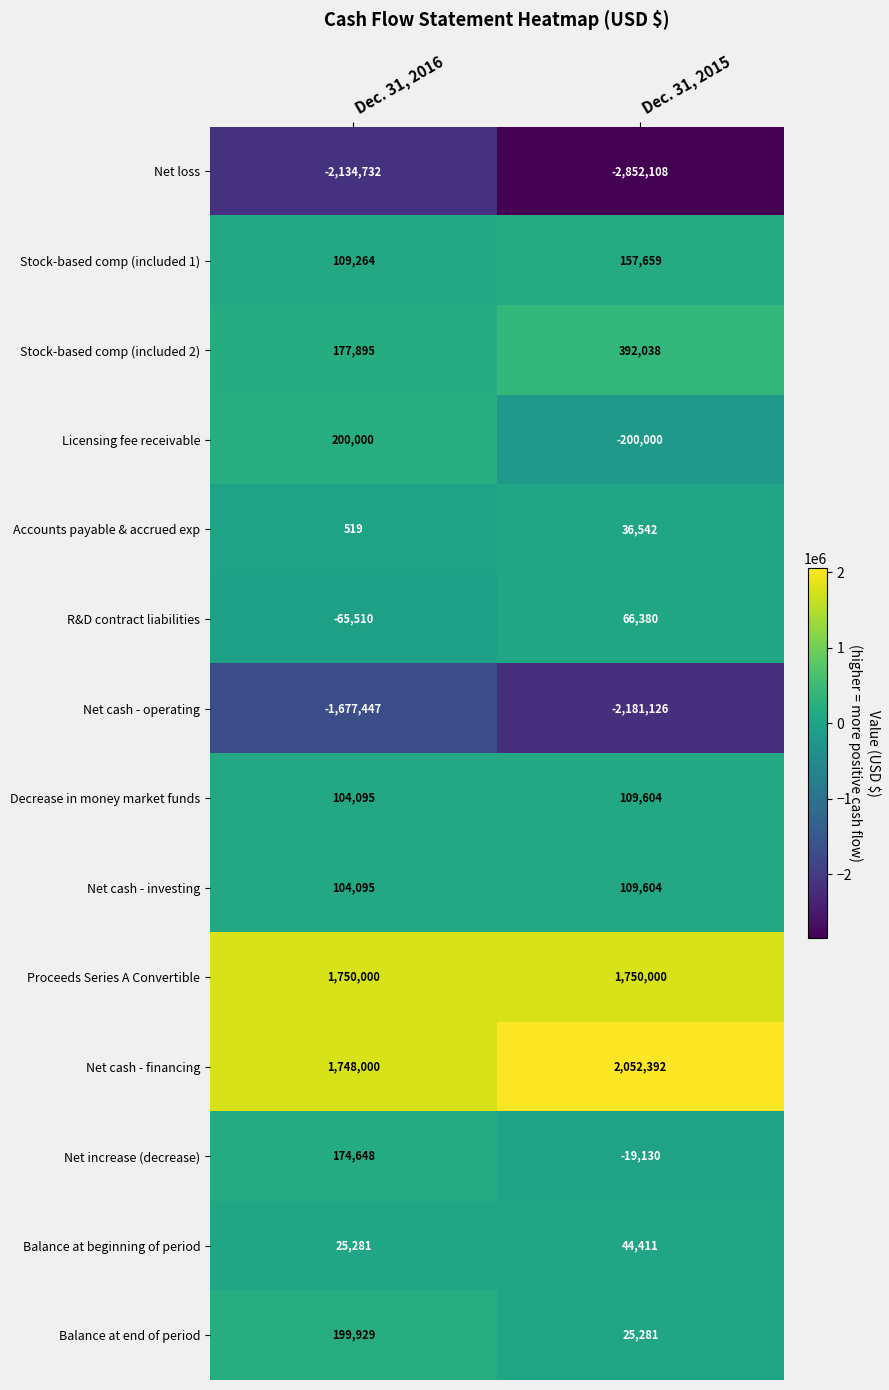

Count the number of data series in this chart.

14